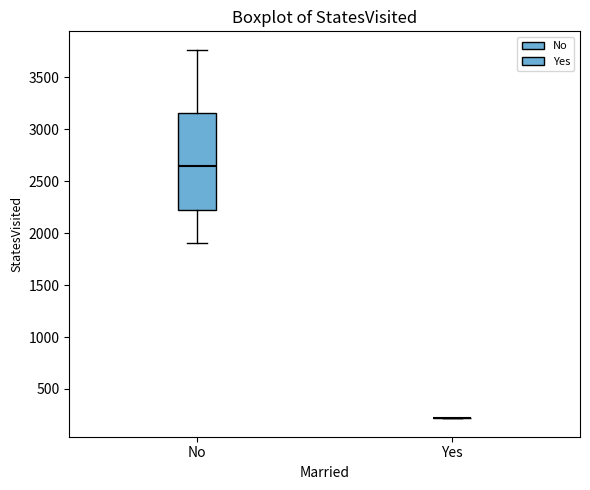

Reading left to right, read every box against the y-axis: the position of its median line, the range the box covers, and the ends of its whiskers. The values are not printed on the chart, so give them approximately, as read against the axis.

No: median 2650, box 2250 to 3150, whiskers 1900 to 3750
Yes: box collapsed to a line at 200, whiskers 200 to 200